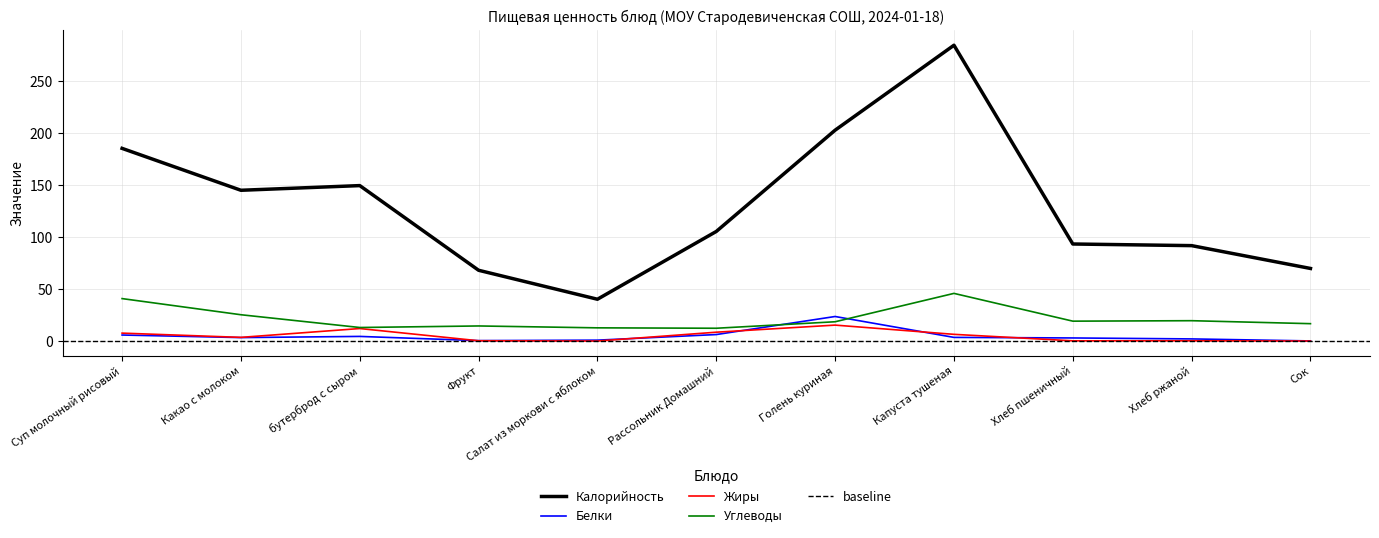

What is the label of the 11th point from the right?

Суп молочный рисовый